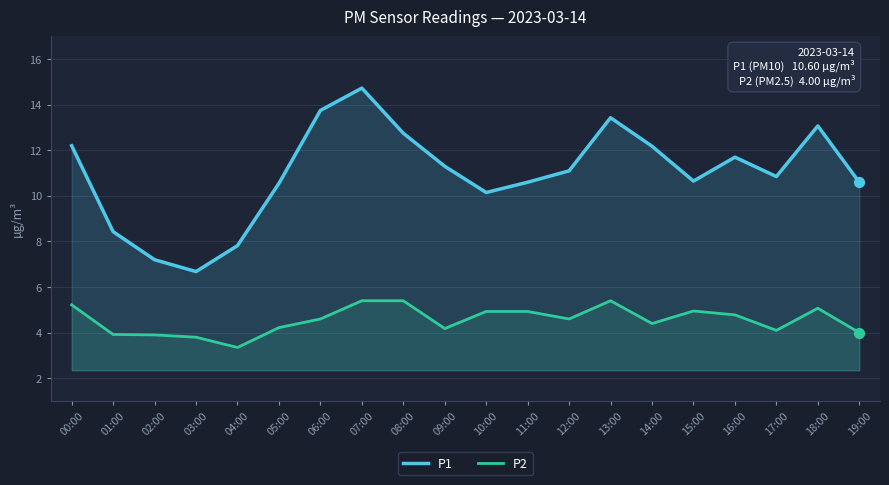

At how many categories does at least one series exceed 9?

16